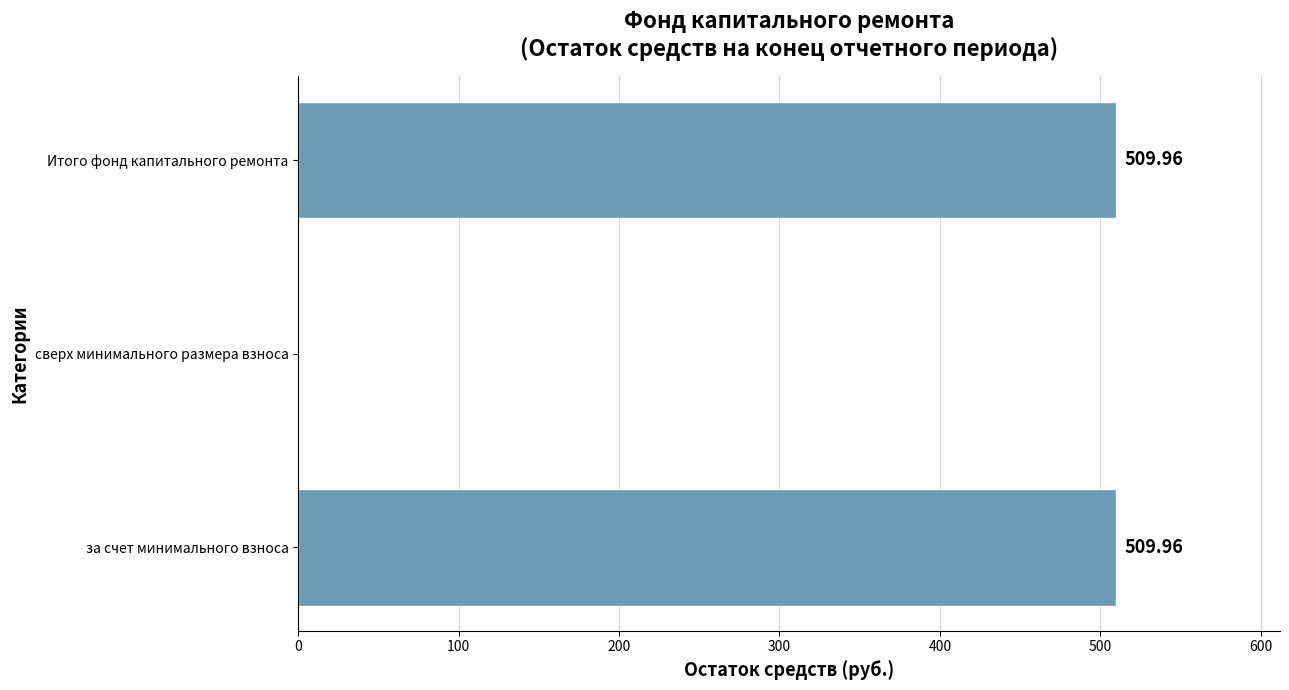

What is the ratio of the value at за счет минимального взноса to the value at Итого фонд капитального ремонта?

1.0